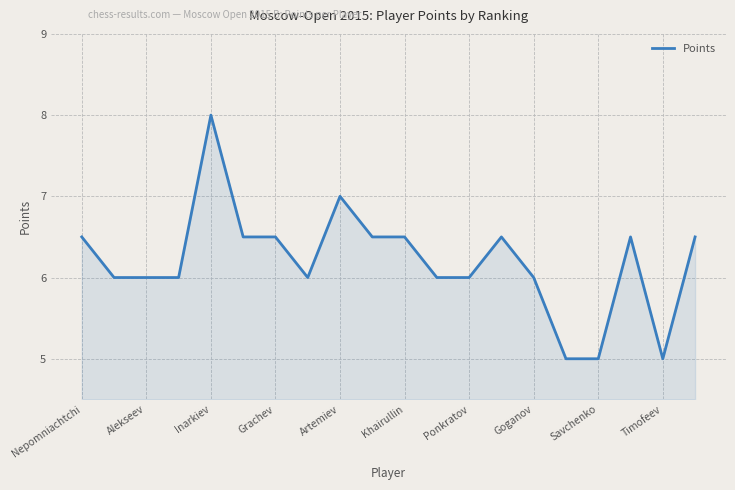

What is the difference between the maximum and minimum values?

3.0